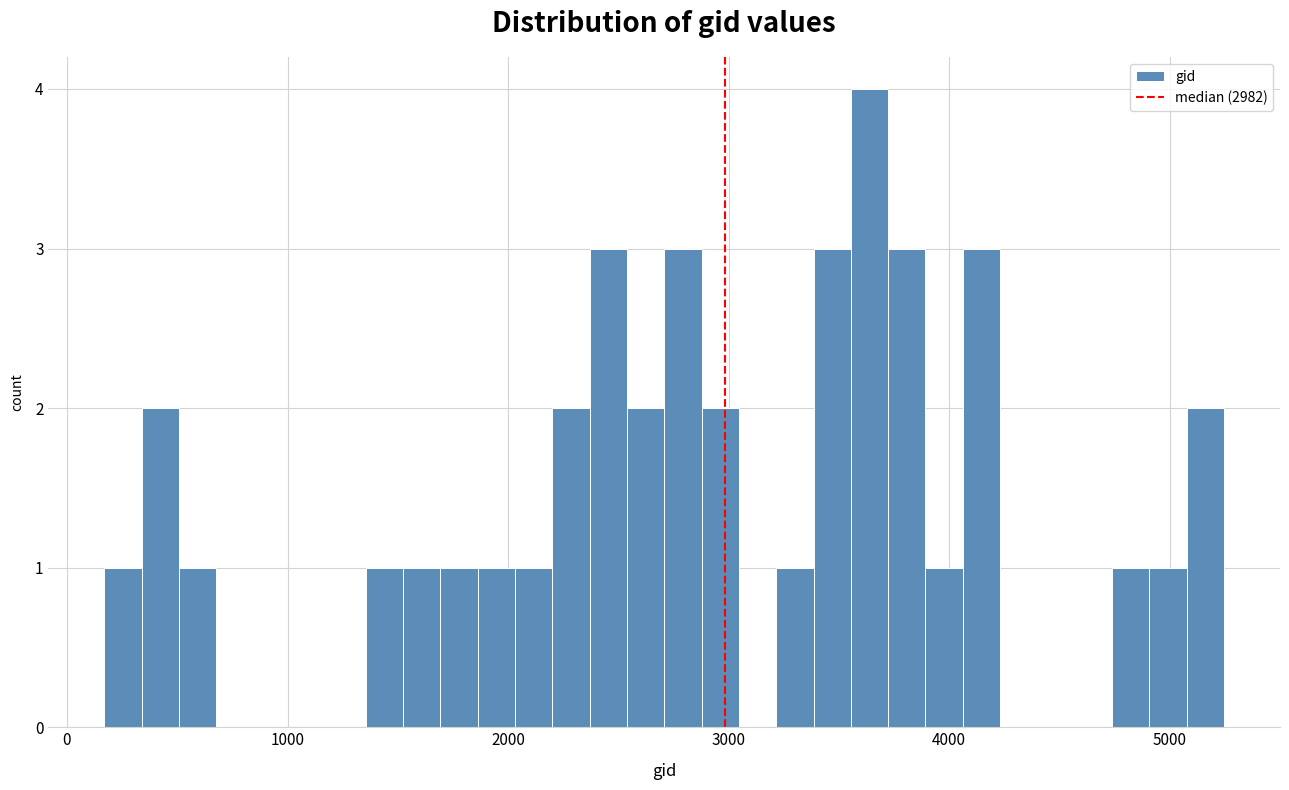

Read against the x-axis, roughly where is the centre of the tallest bar?

3600